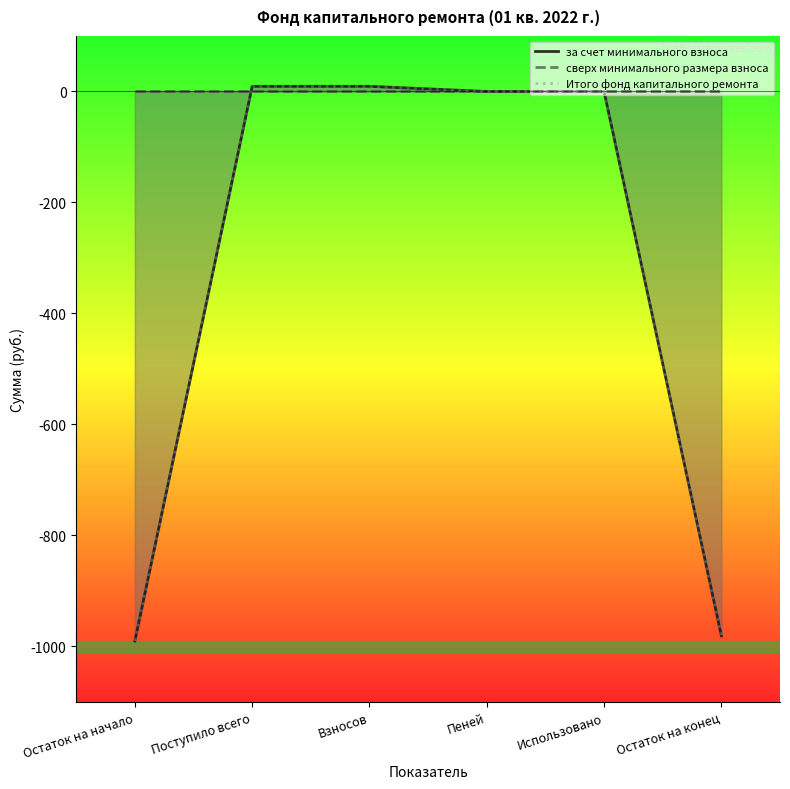

True or false: за счет минимального взноса has a value of -511.9 at Остаток на начало.

False